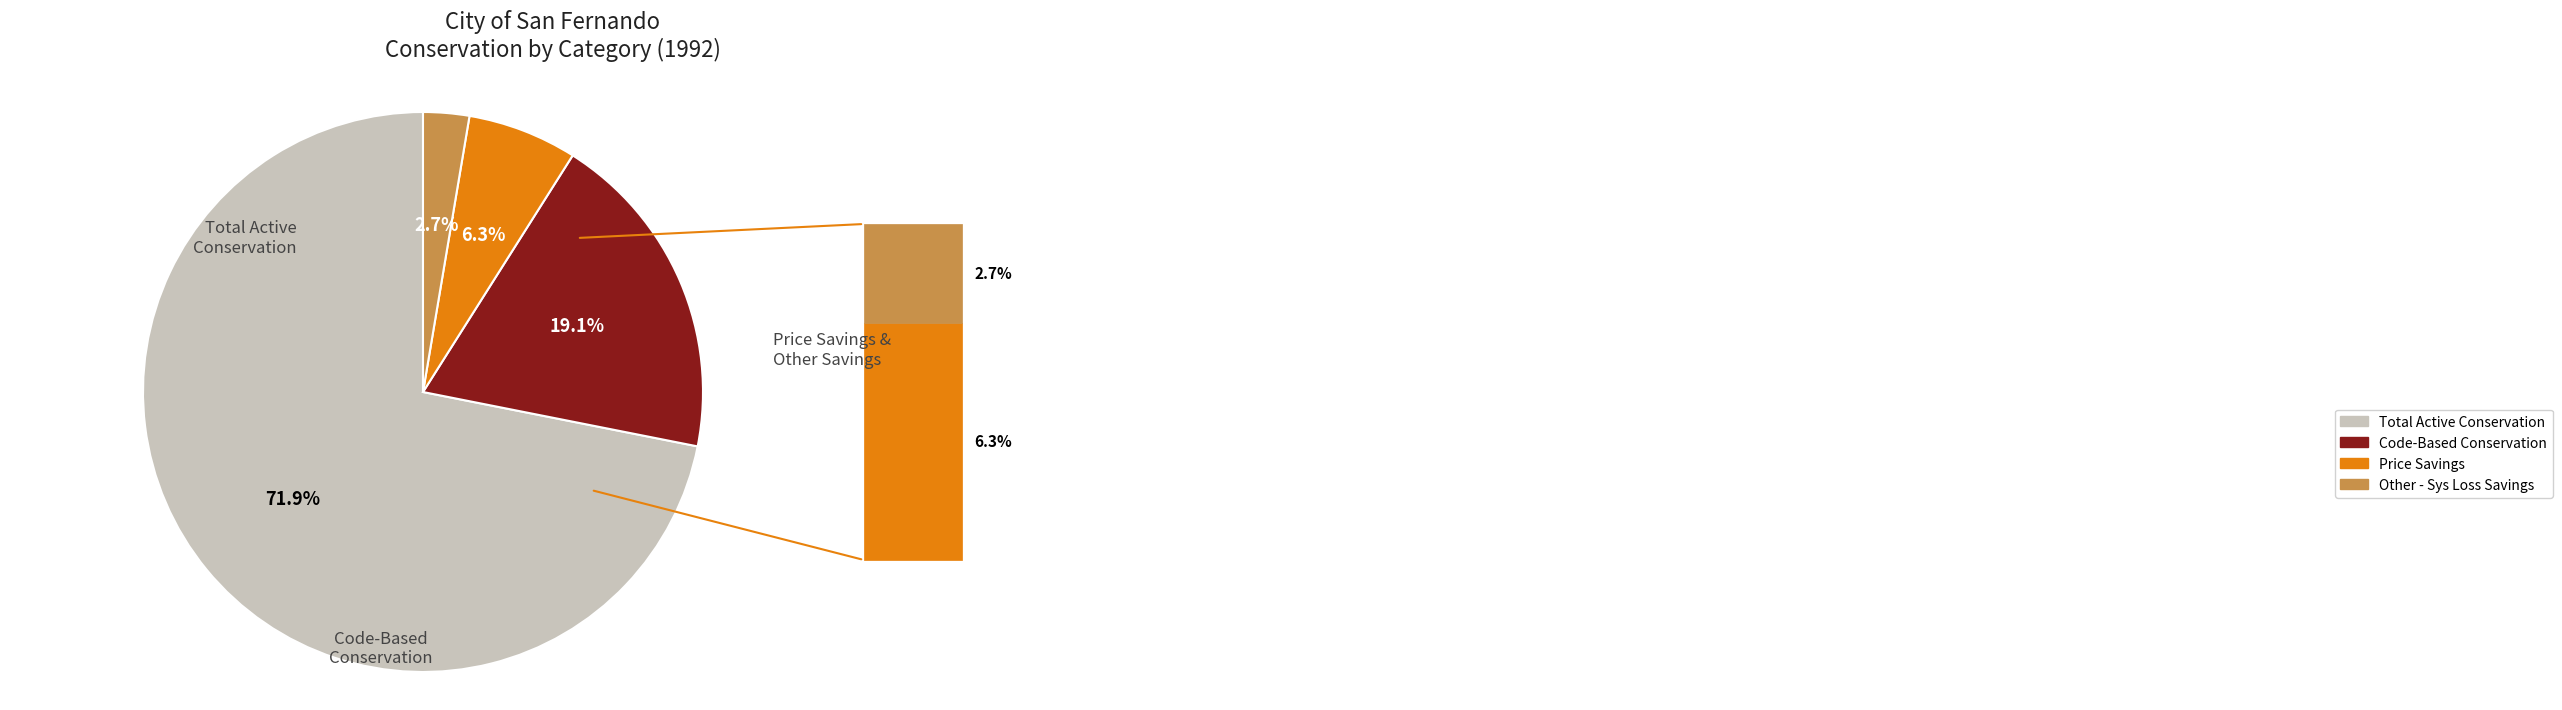

Combined, do Code-Based Conservation and Total Active Conservation account for over 50%?

Yes